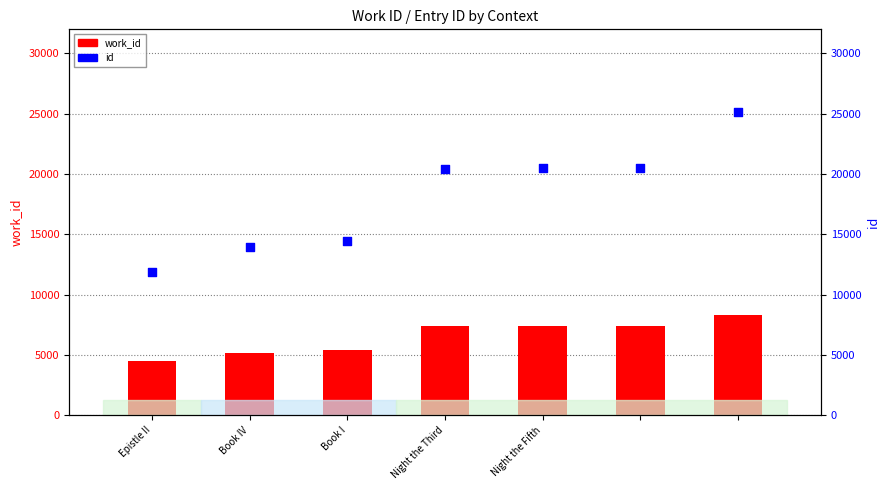

Which series has the largest total across all categories?

id